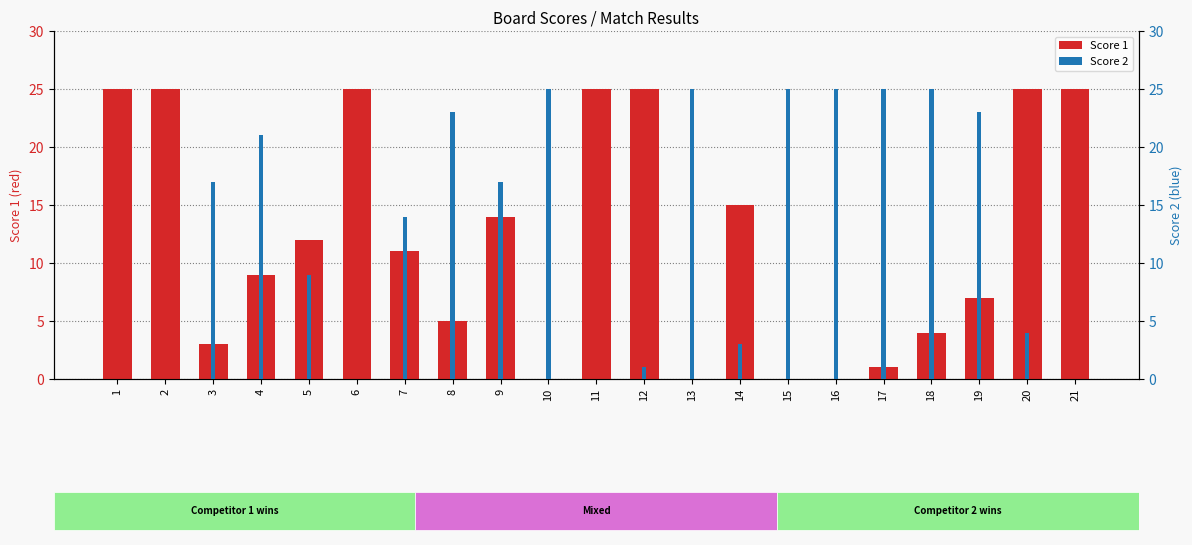

What is the approximate value of Score 1 at 7?

11